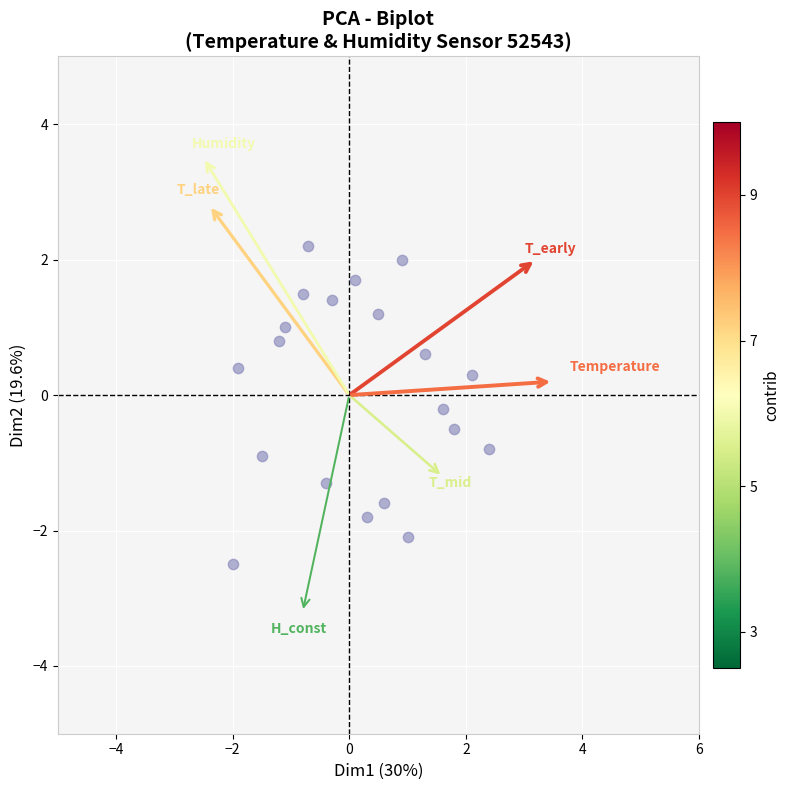

What is the range of X values (max minus min)?

4.4